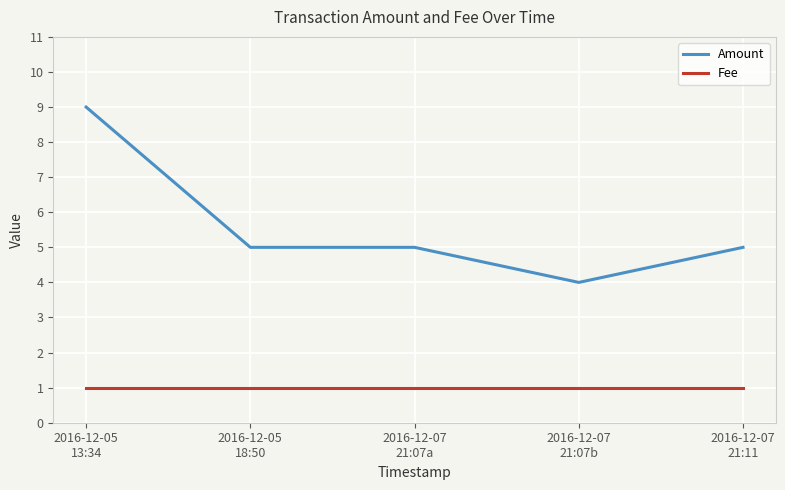

True or false: Fee and Amount cross at least once.

False